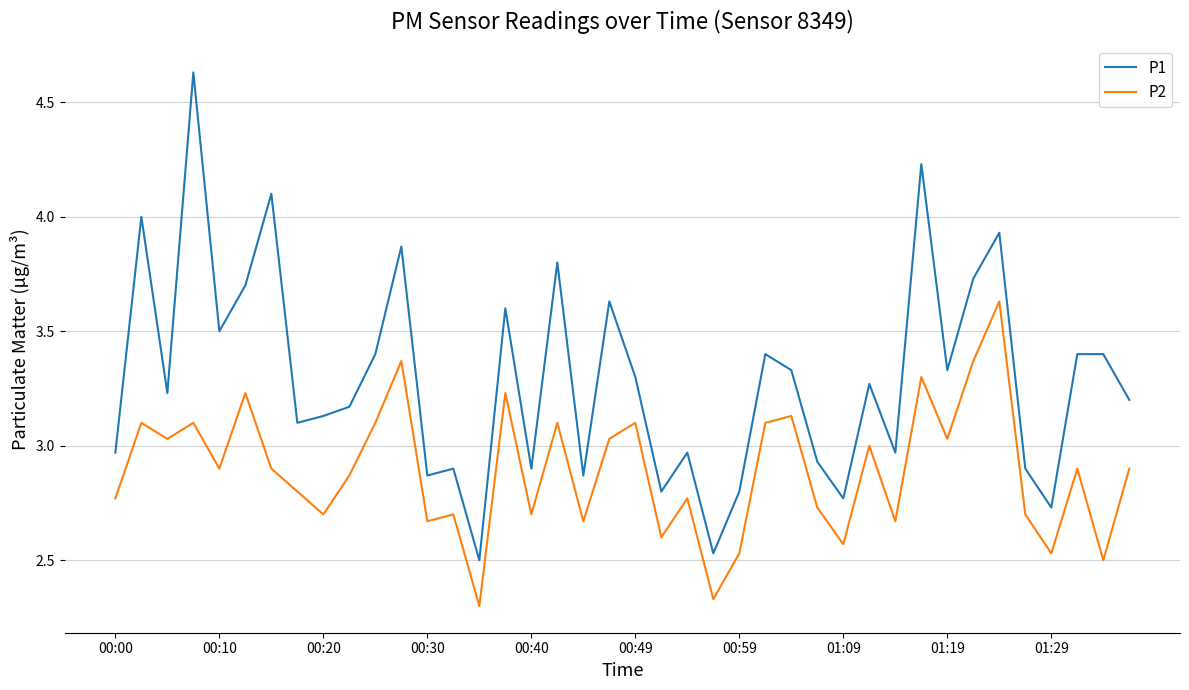

True or false: P2 and P1 cross at least once.

False